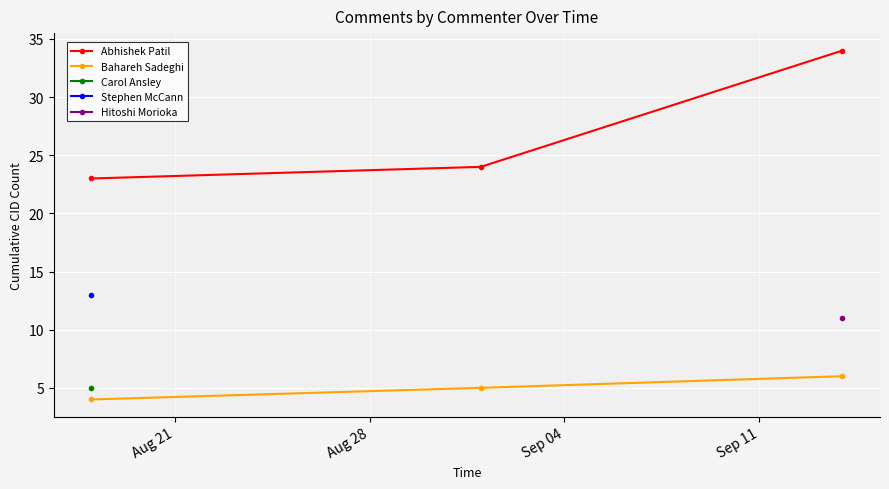

At how many categories does at least one series exceed 32?

1